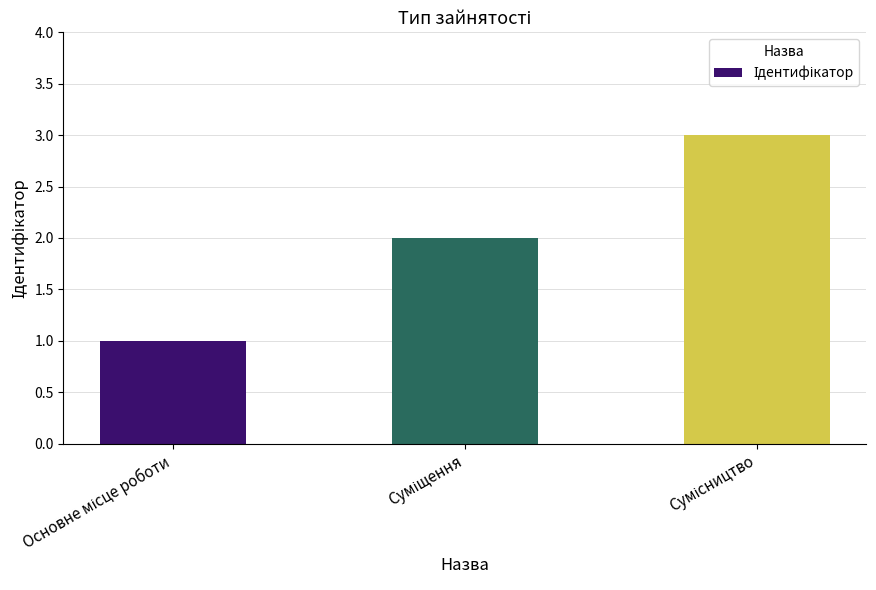

What is the sum of all values?

6